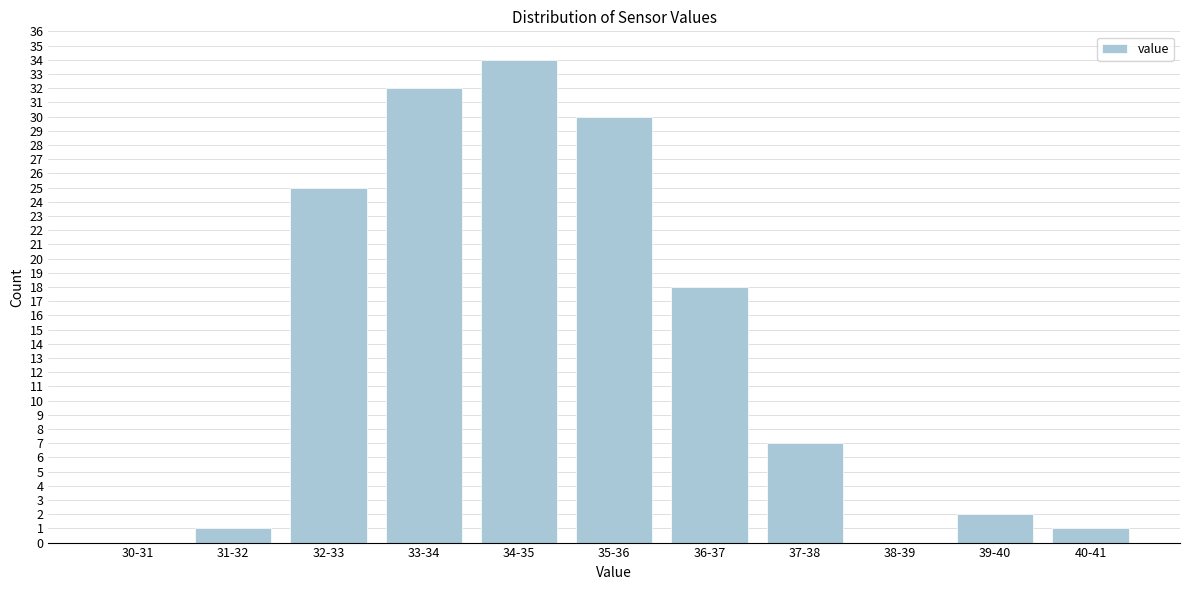

Reading left to right, what are all the values shown in this chart?

30-31=0	31-32=1	32-33=25	33-34=32	34-35=34	35-36=30	36-37=18	37-38=7	38-39=0	39-40=2	40-41=1